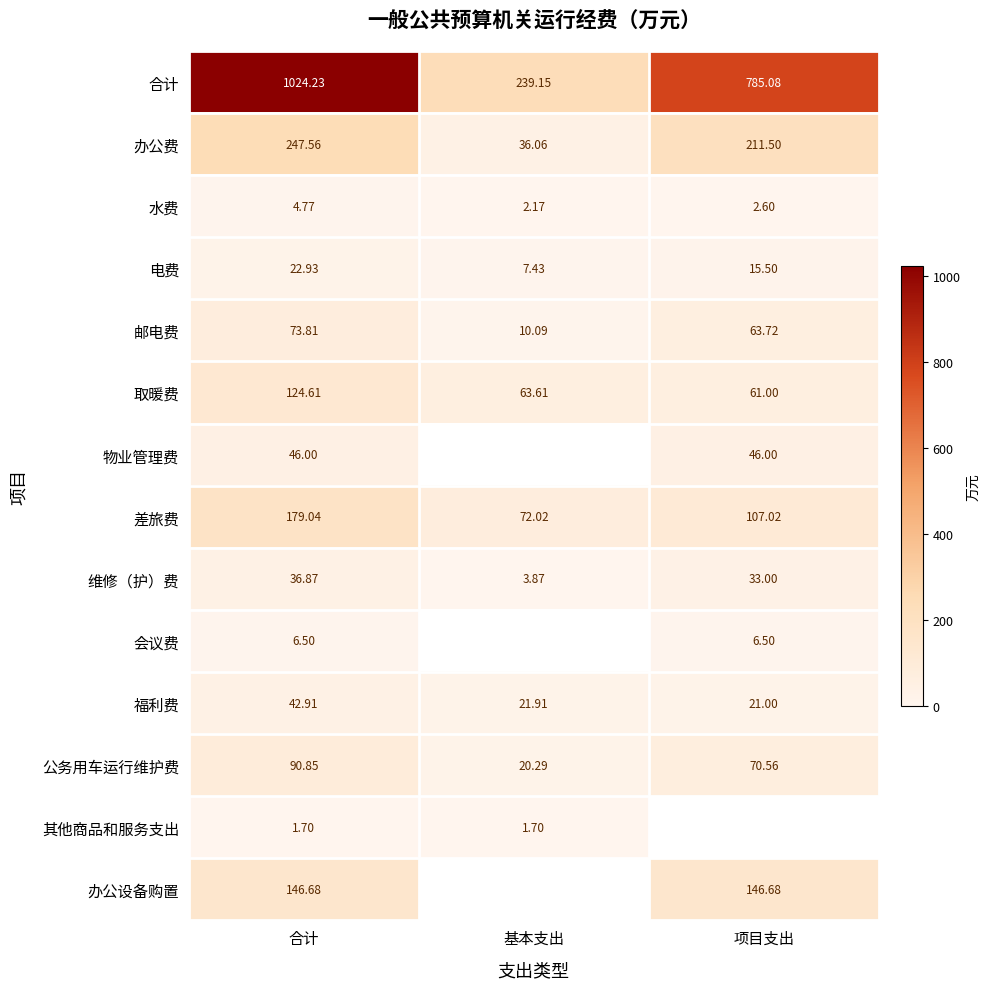

Rank the categories by 维修（护）费 value from highest to lowest.

合计, 项目支出, 基本支出